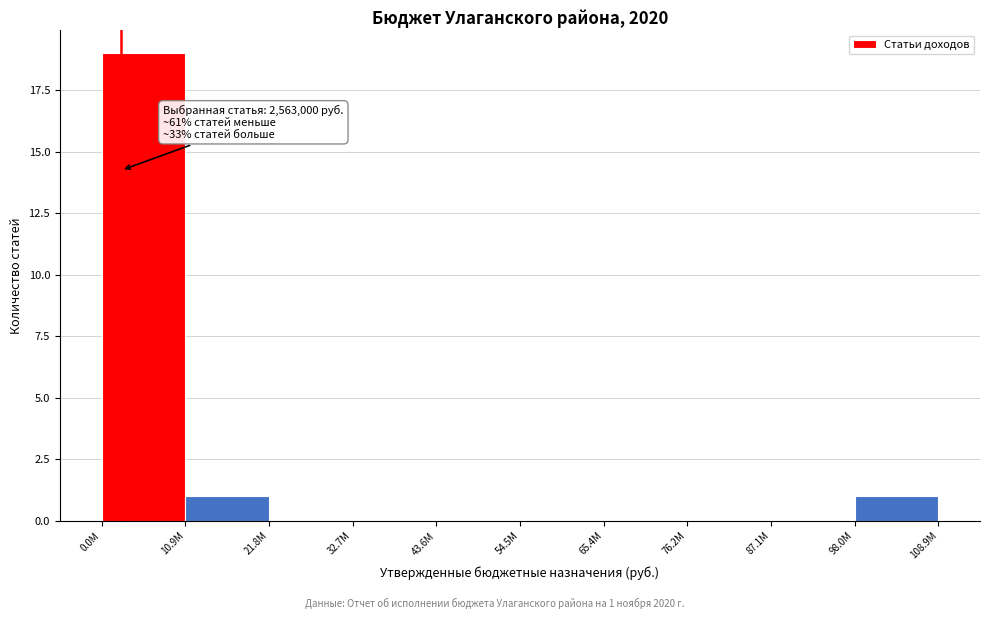

Reading left to right, extract all data points from this chart.

0.0M=19	10.9M=1	21.8M=0	32.7M=0	43.6M=0	54.5M=0	65.4M=0	76.2M=0	87.1M=0	98.0M=1